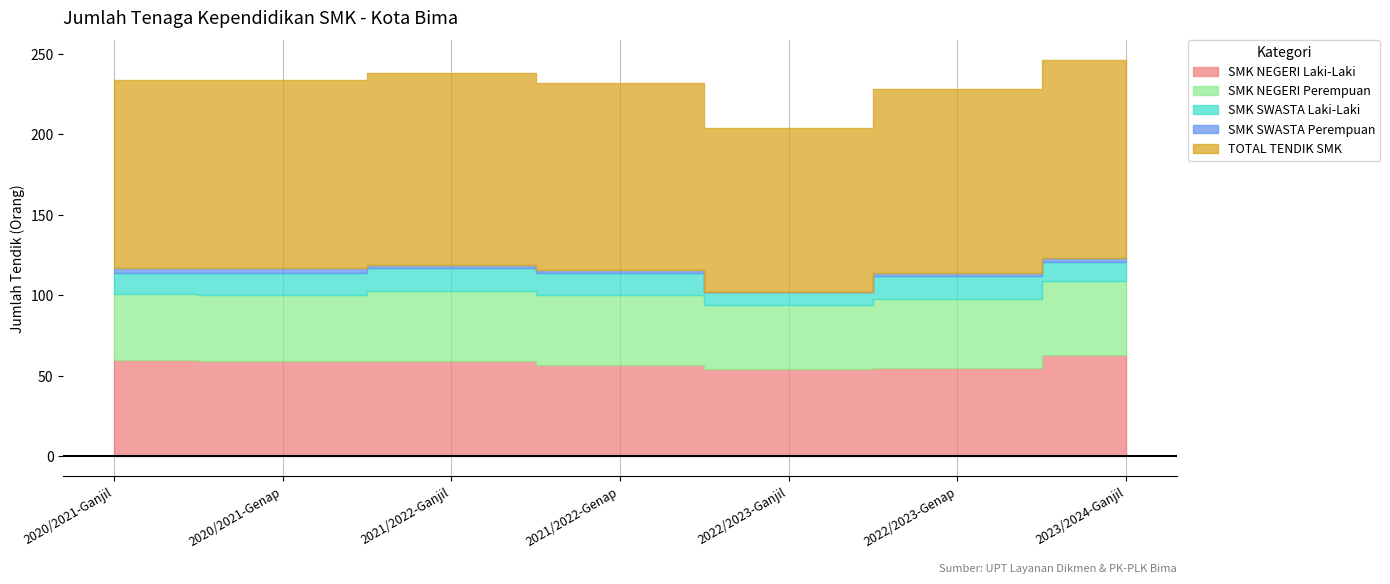

How many lines are shown in the chart?

5